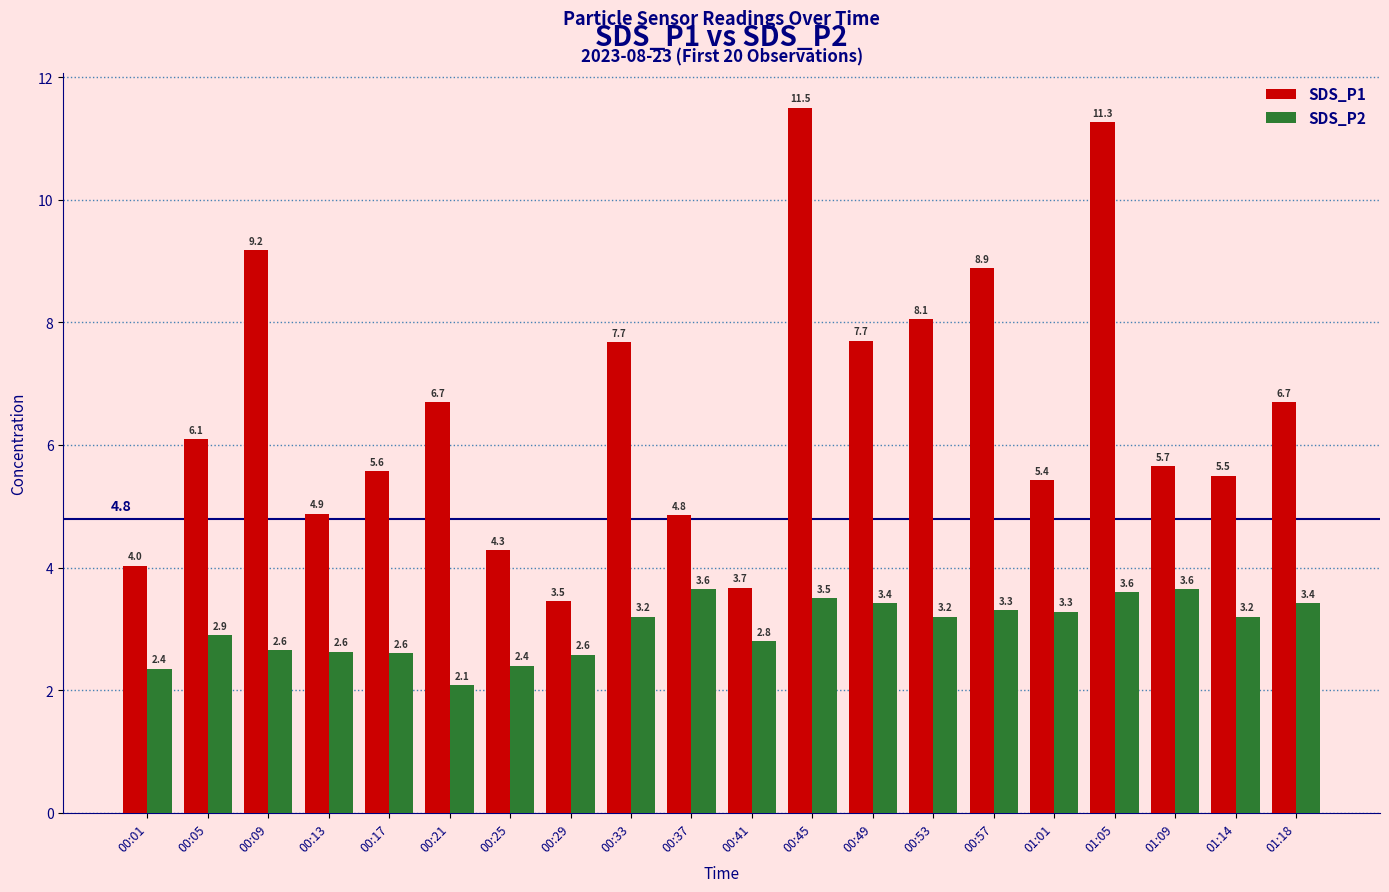

Is the value of SDS_P2 at 00:37 greater than the value of SDS_P1 at 00:41?

No